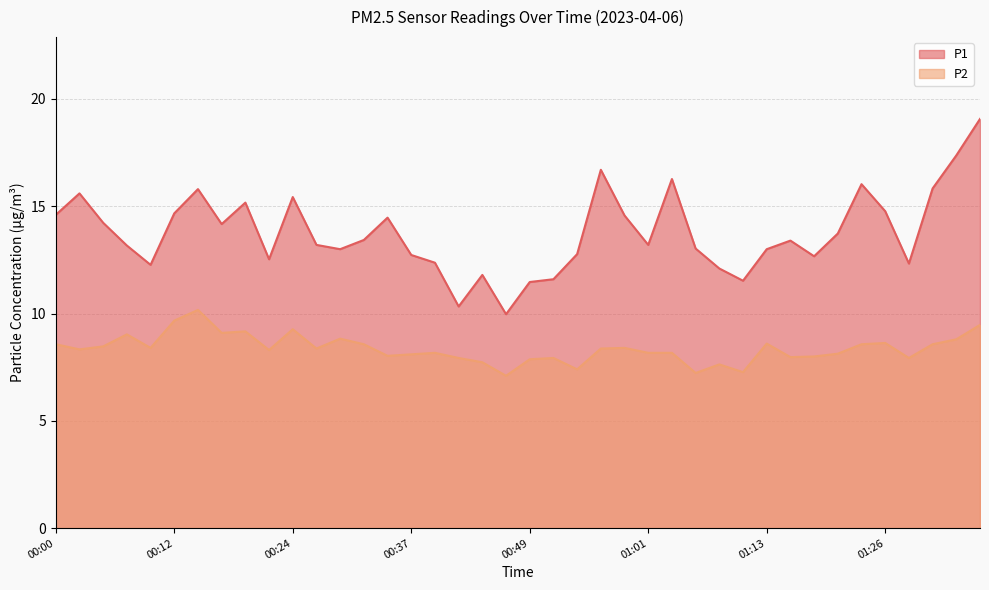

Where does the P2 series first go above 8?

00:00